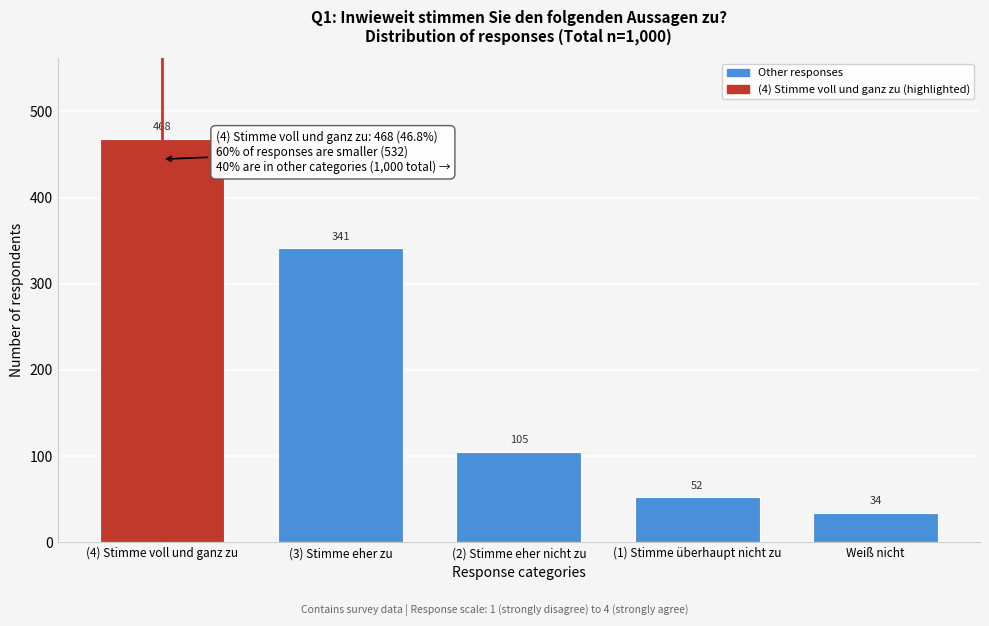

Reading right to left, transcribe all the data shown in this chart.

Weiß nicht=34	(1) Stimme überhaupt nicht zu=52	(2) Stimme eher nicht zu=105	(3) Stimme eher zu=341	(4) Stimme voll und ganz zu=468